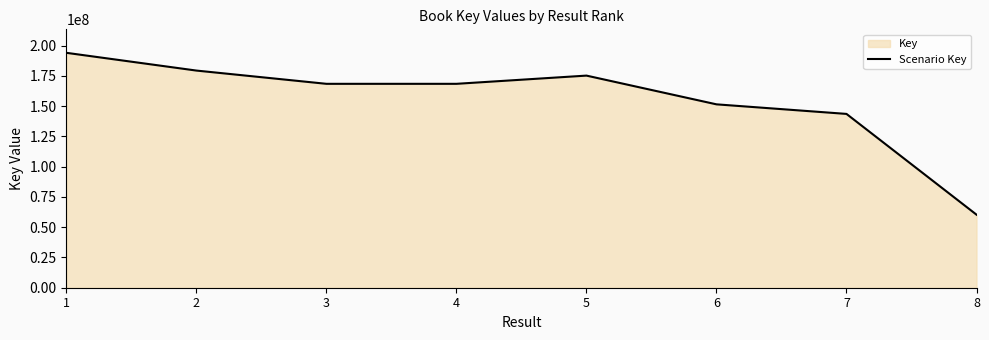

Rank the categories by value from highest to lowest.

1, 2, 5, 4, 3, 6, 7, 8